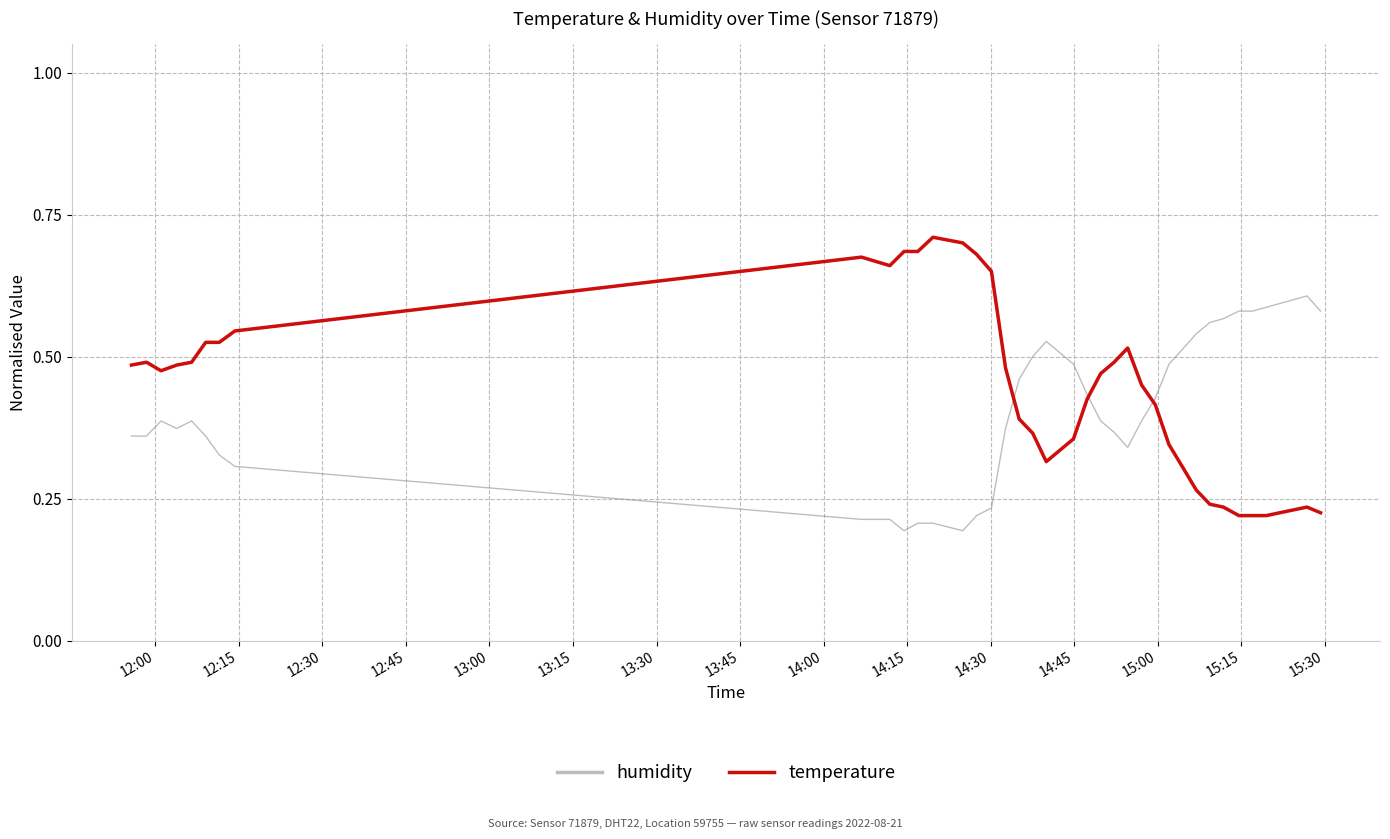

Which series has the largest range (max minus min)?

temperature